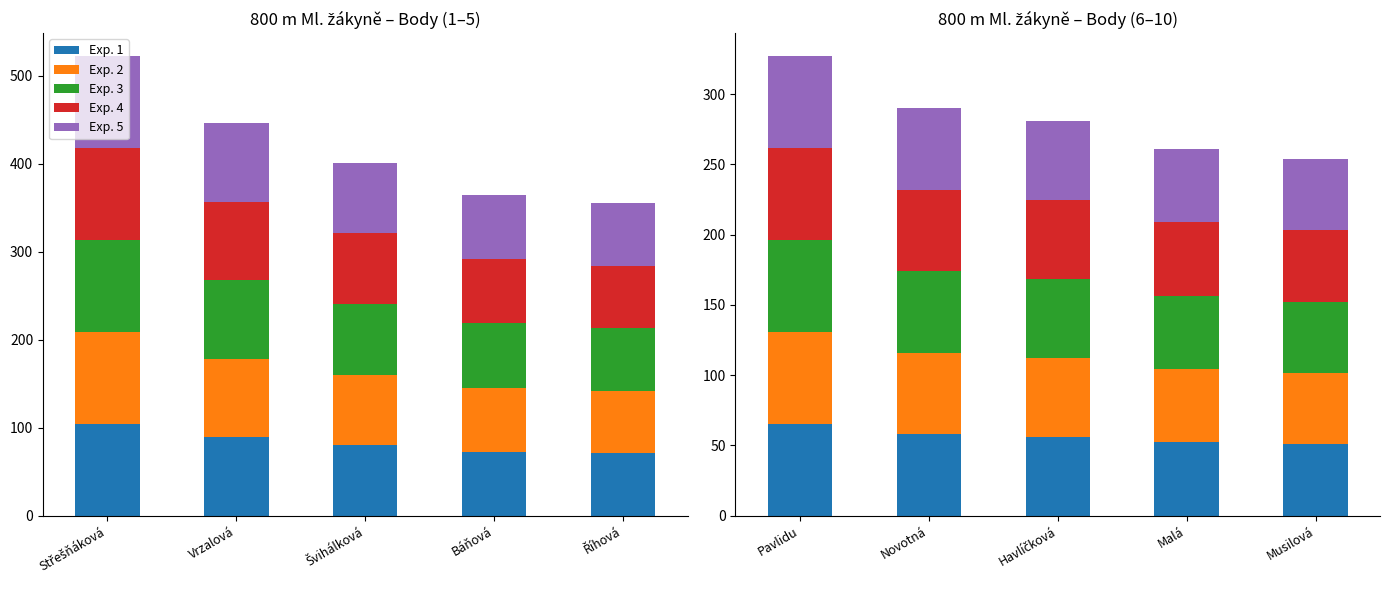

How many distinct data groups are displayed?

5